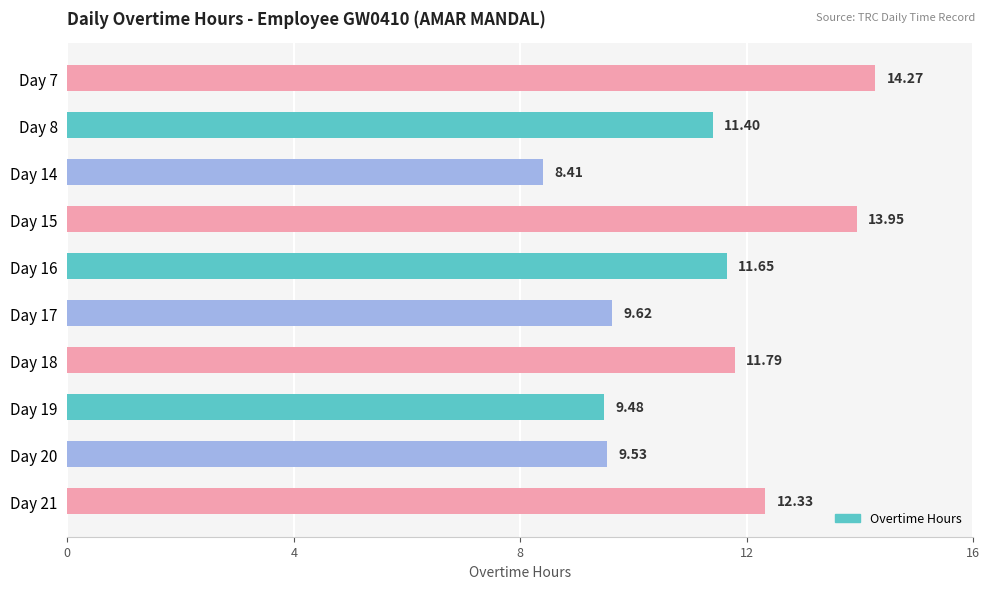

What is the change in value from Day 7 to Day 19?

-4.8